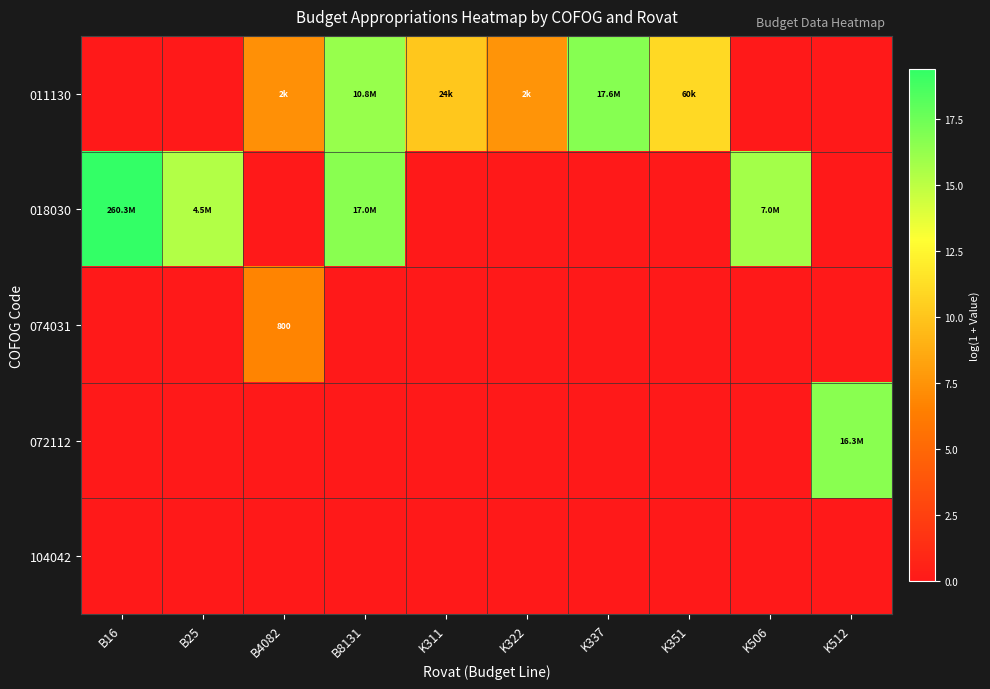

Rank the categories by 072112 value from lowest to highest.

B16, B25, B4082, B8131, K311, K322, K337, K351, K506, K512